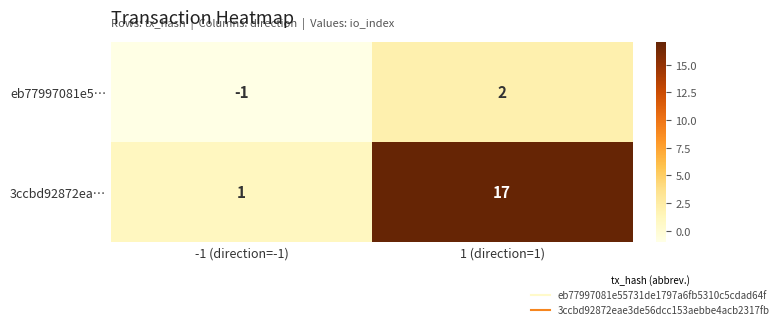

List the series in order of their overall mean, highest first.

3ccbd92872ea…, eb77997081e5…